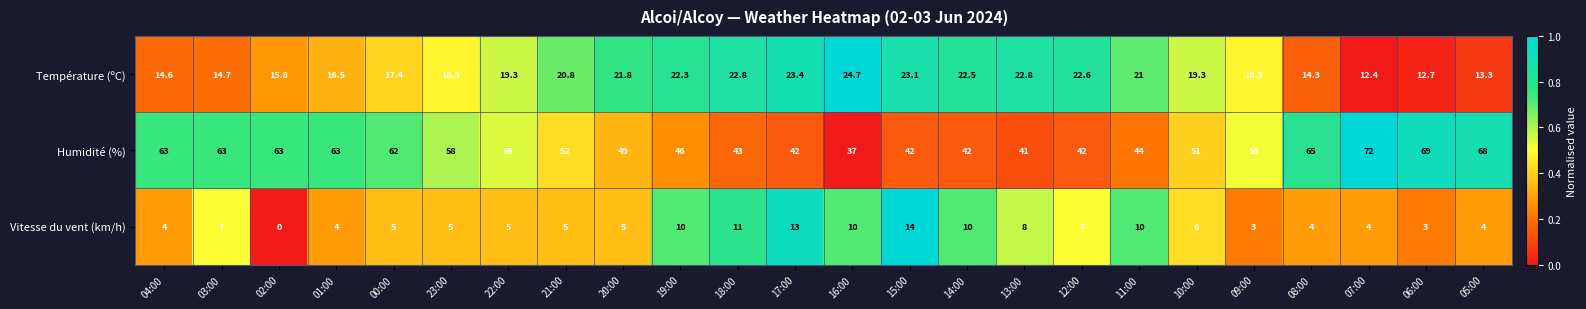

How many data points in Vitesse du vent (km/h) are less than 5?

8